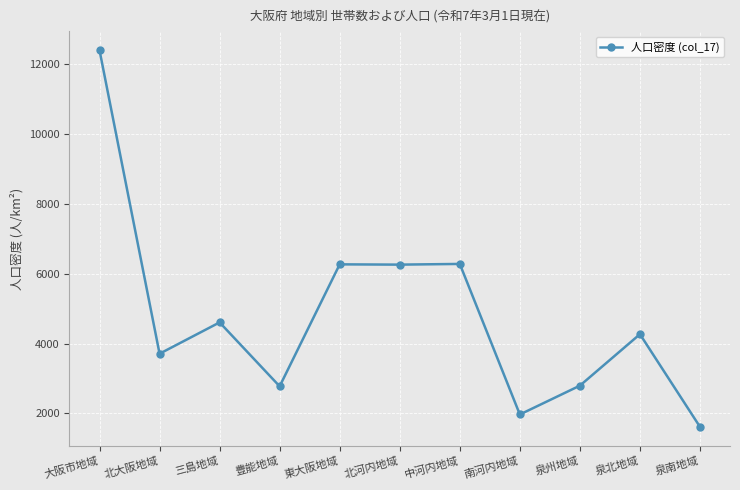

At which category does the data reach its first local peak?

三島地域